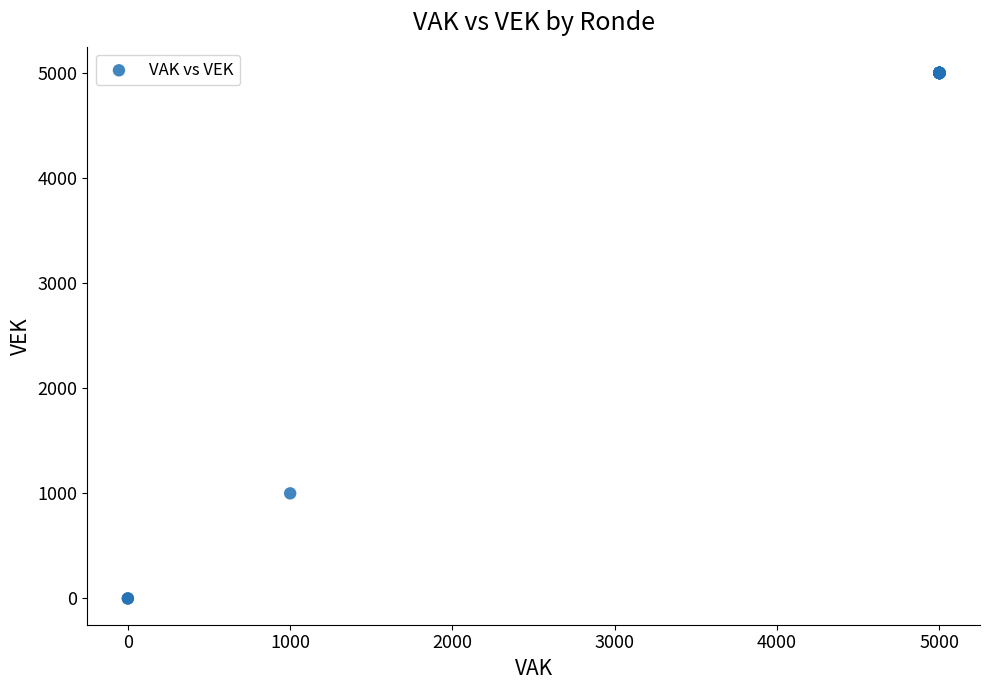

What Y value in the scatter plot is closest to 2500?

1000